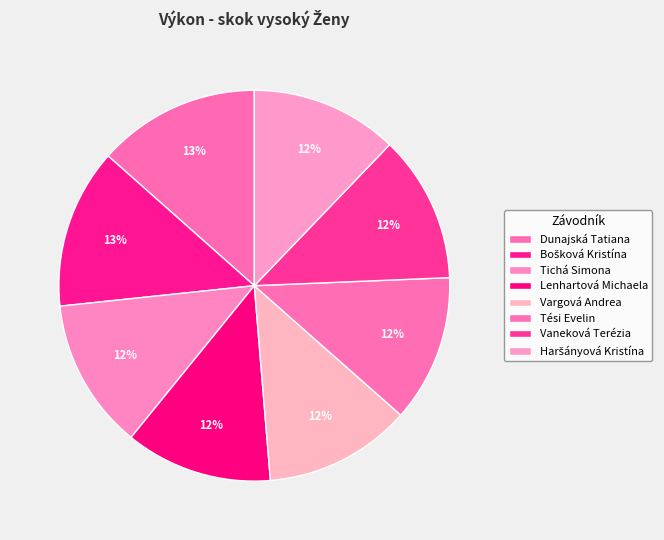

How many segments does this pie chart have?

8